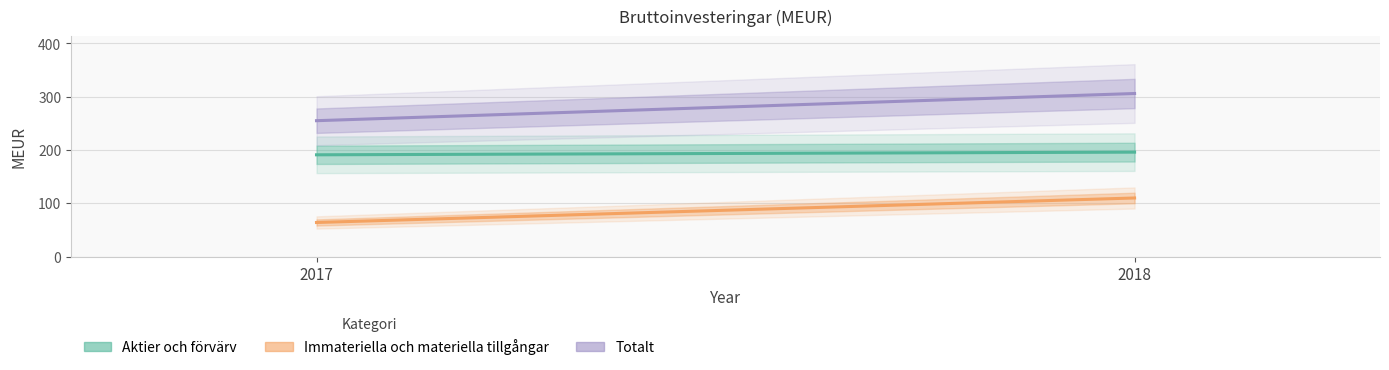

True or false: Totalt has a value of 74 at 2018.

False